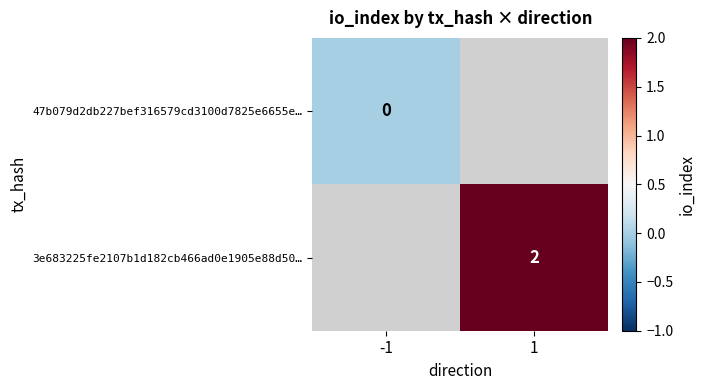

Is the value of 47b079d2db227bef316579cd3100d7825e6655e… at -1 greater than the value of 3e683225fe2107b1d182cb466ad0e1905e88d50… at 1?

No